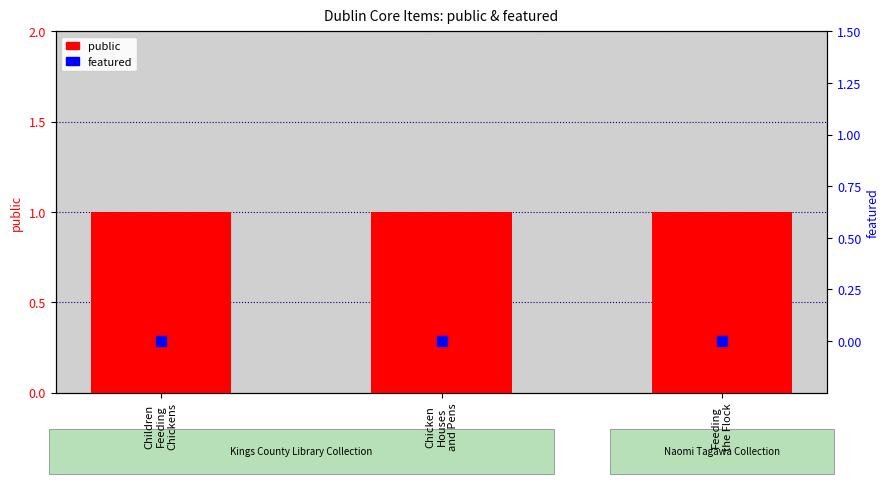

Which series contains the highest Y value?

public